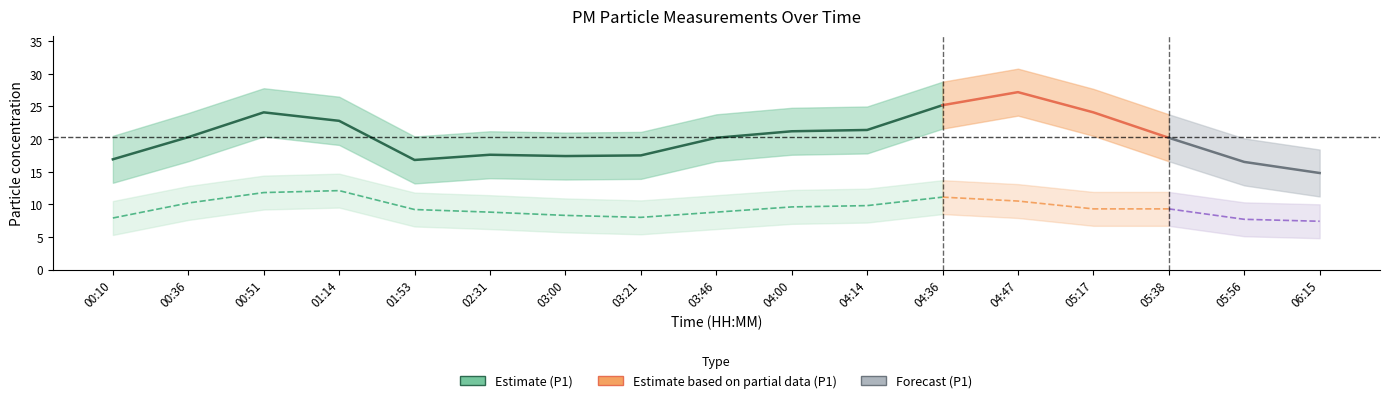

List the labels in order of P2_upper value, smallest first.

06:15, 05:56, 00:10, 03:21, 03:00, 02:31, 03:46, 01:53, 05:17, 05:38, 04:00, 04:14, 00:36, 04:47, 04:36, 00:51, 01:14